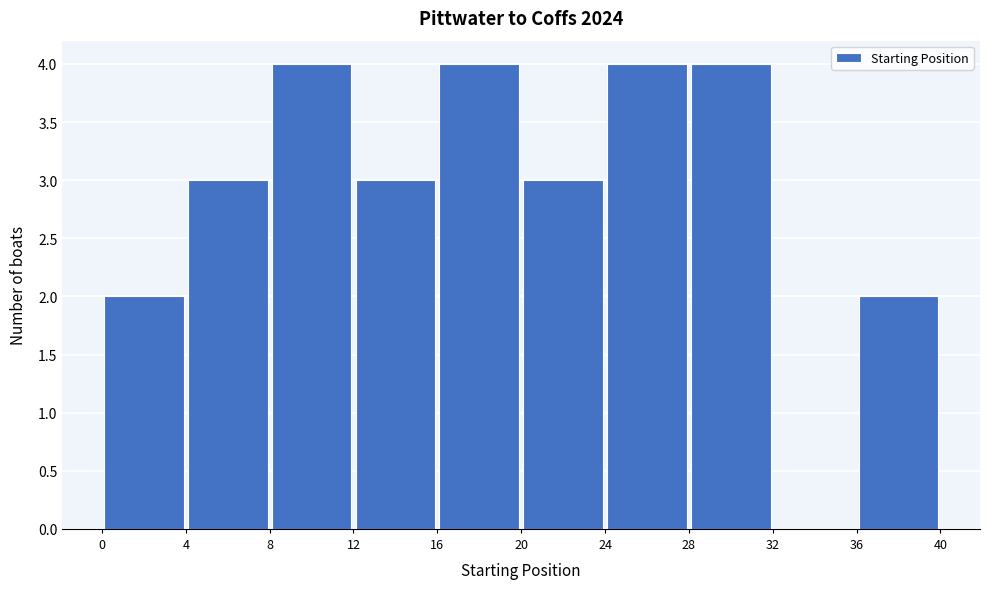

Reading left to right, transcribe this chart: for each bar, give the range it covers on the x-axis and its height. The values are not printed on the chart, so give them approximately, as read against the axis.

0 to 4: 2
4 to 8: 3
8 to 12: 4
12 to 16: 3
16 to 20: 4
20 to 24: 3
24 to 28: 4
28 to 32: 4
32 to 36: 0
36 to 40: 2